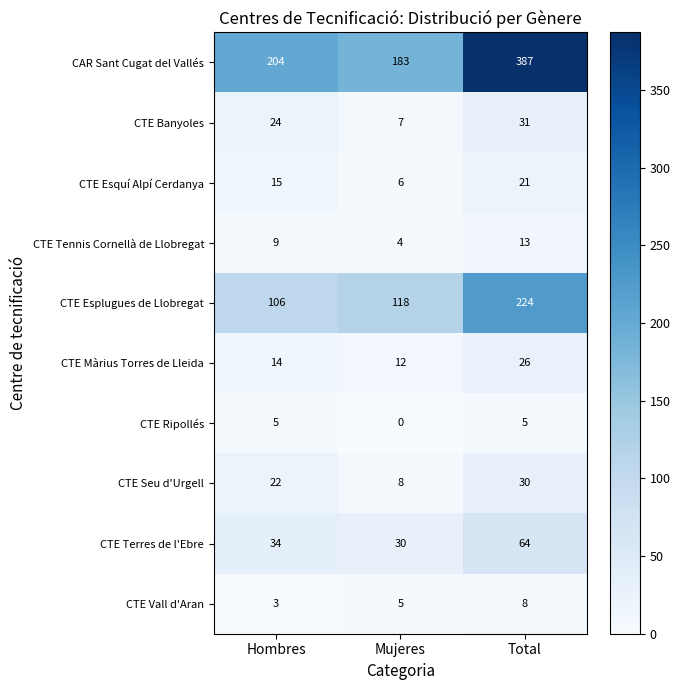

Which label corresponds to the largest value in the chart?

Total